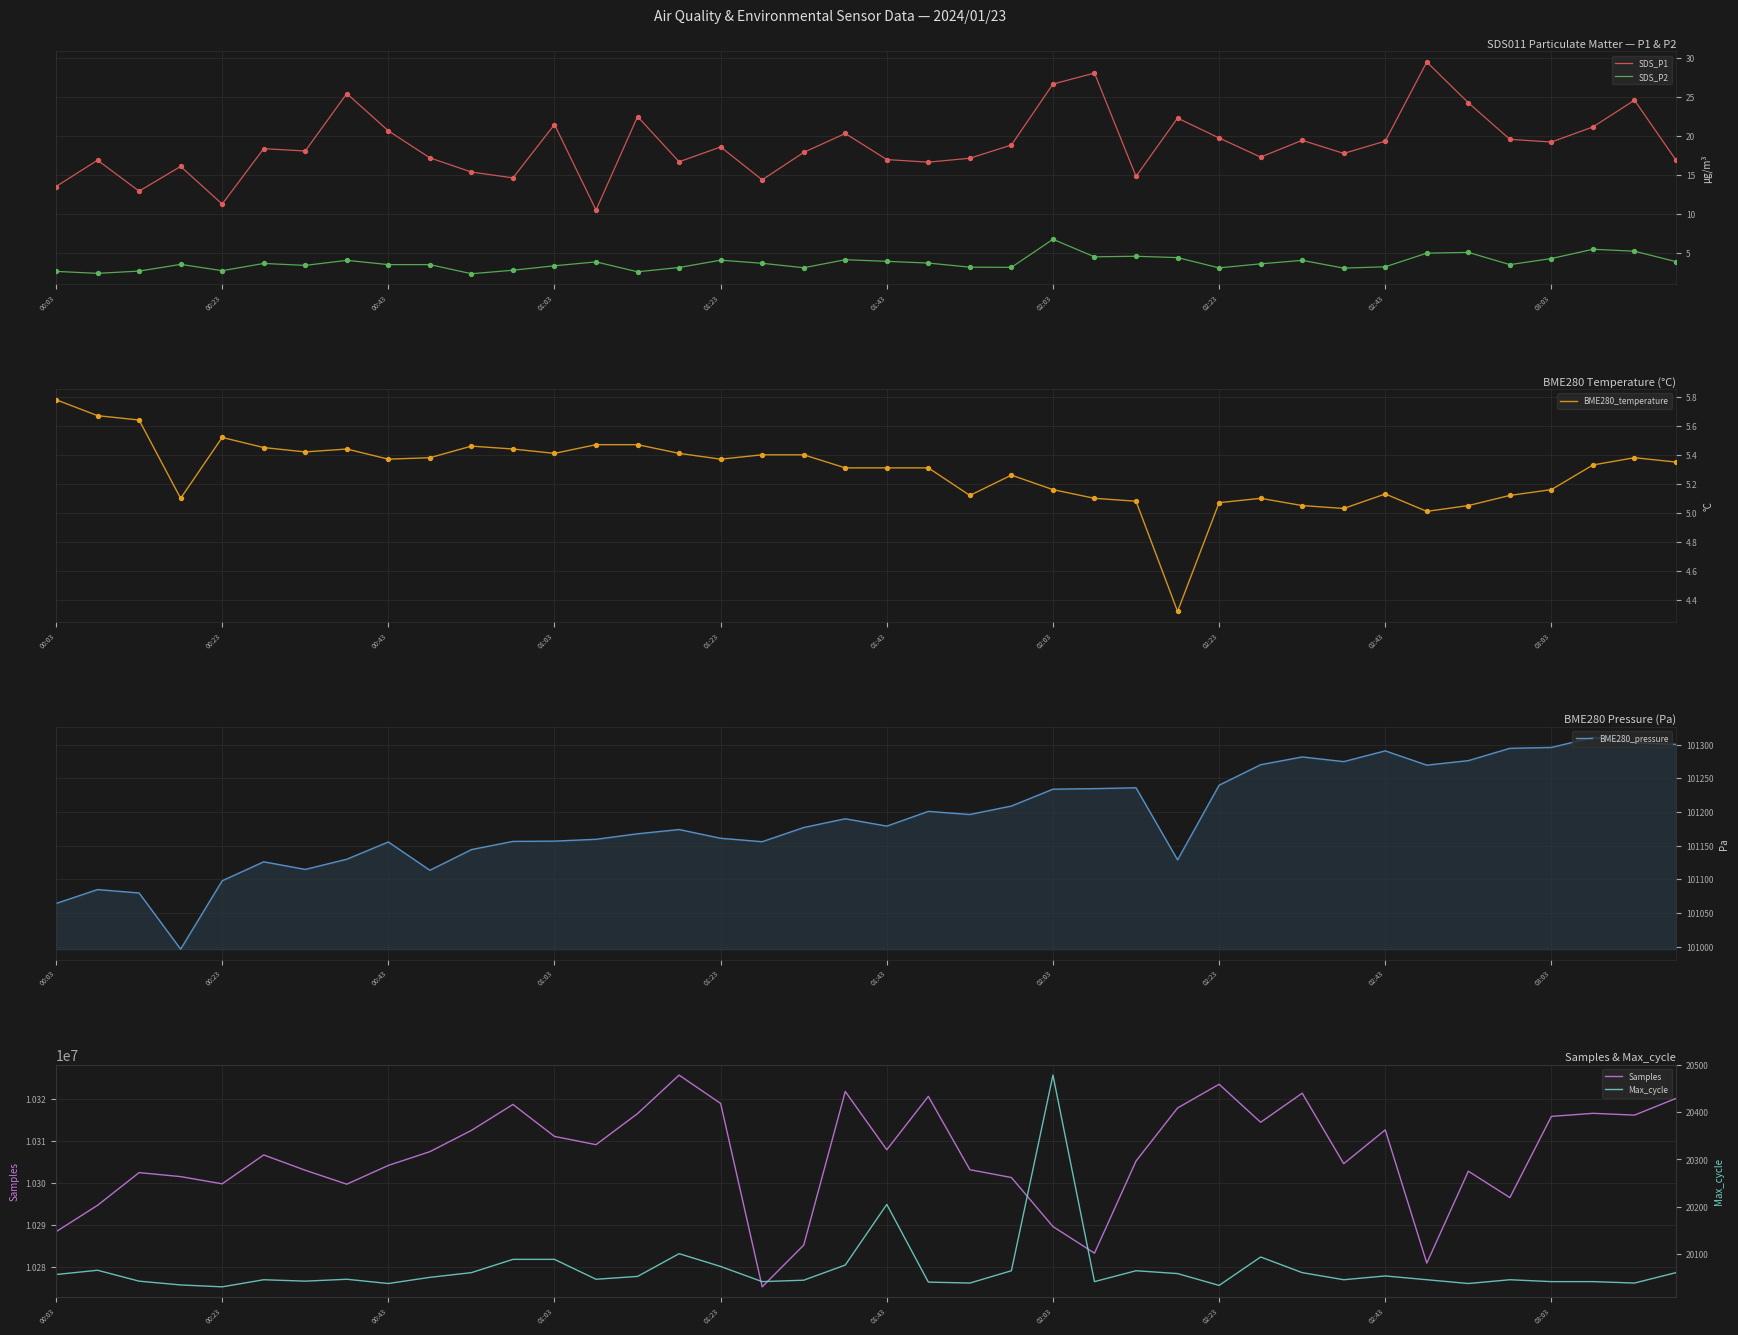

At which category is the sum across all series the highest?

15